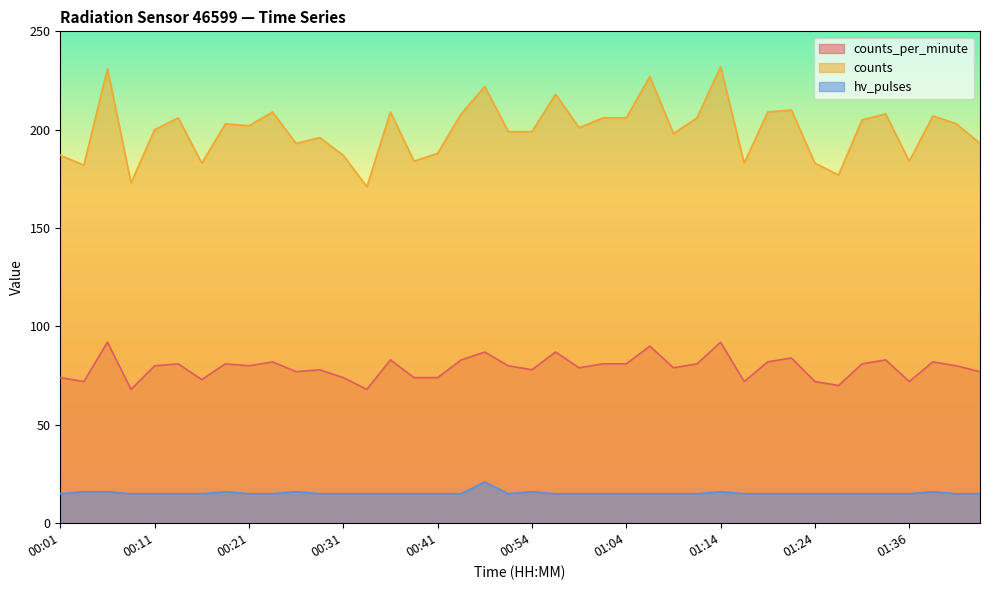

Is it true that hv_pulses equals 6 at 00:41?

False